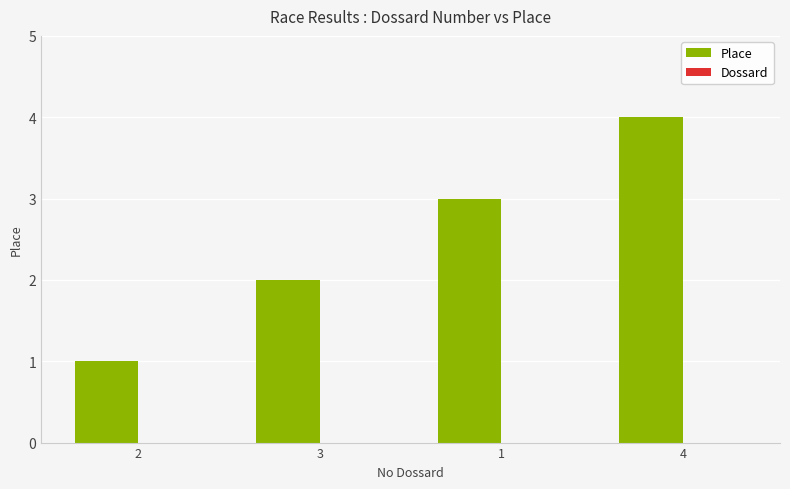

Rank the categories by value from highest to lowest.

4, 1, 3, 2